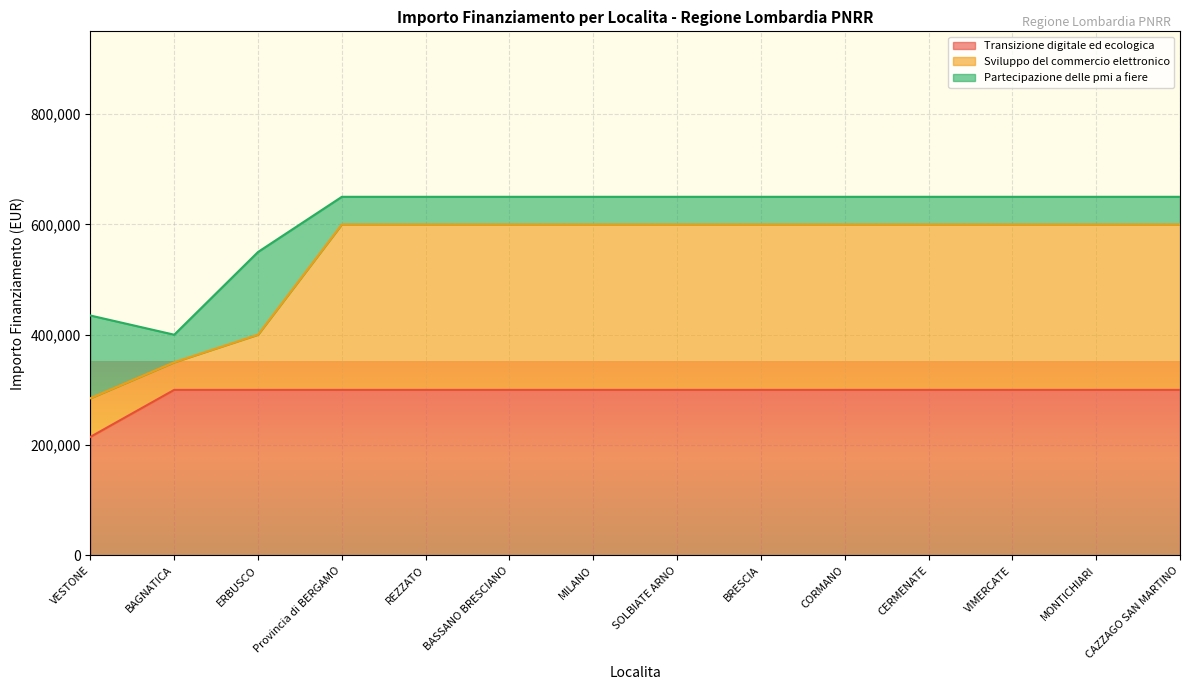

What value does the Transizione digitale ed ecologica series have at ERBUSCO, to the nearest 50?

300000